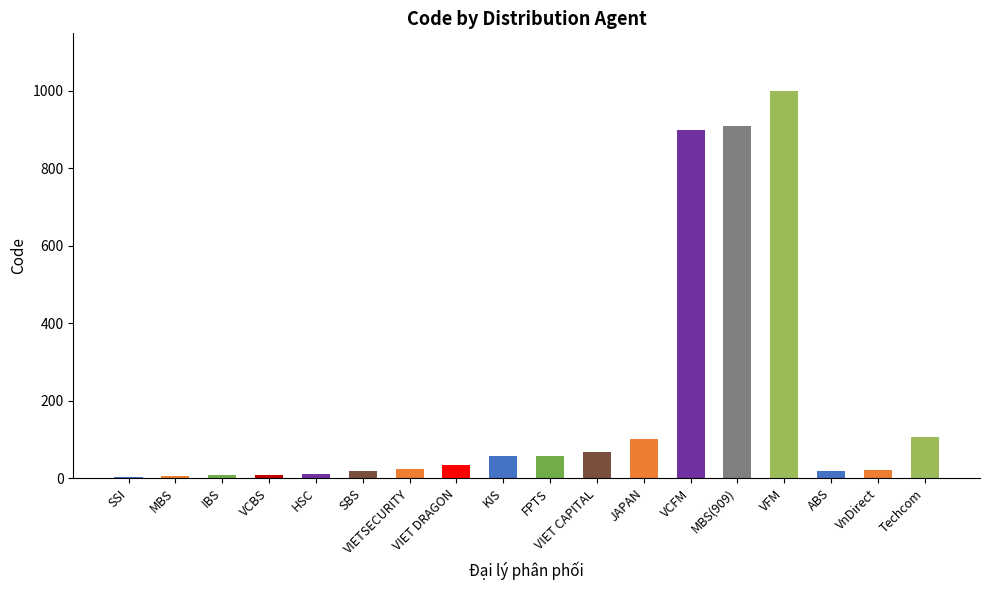

Rank the categories by value from lowest to highest.

SSI, MBS, IBS, VCBS, HSC, SBS, ABS, VnDirect, VIETSECURITY, VIET DRAGON, KIS, FPTS, VIET CAPITAL, JAPAN, Techcom, VCFM, MBS(909), VFM